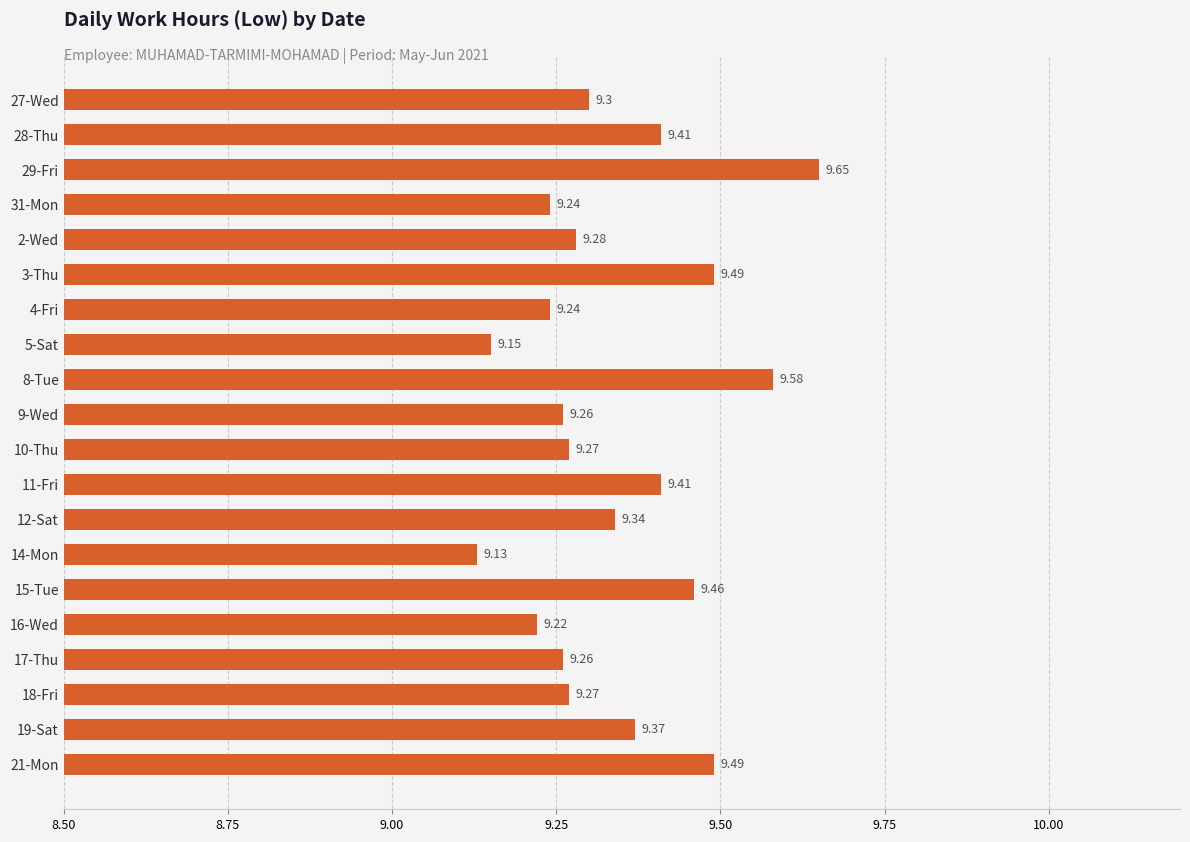

What is the average value?

9.3